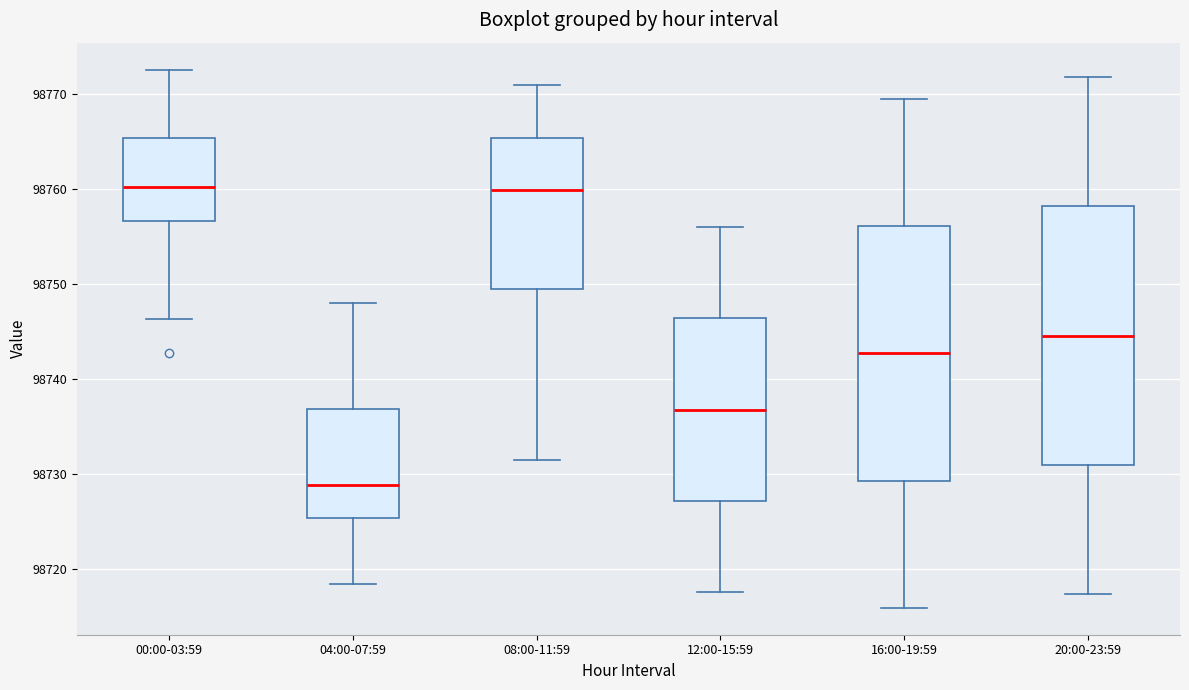

Reading left to right, read every box against the y-axis: the position of its median line, the range the box covers, and the ends of its whiskers. The values are not printed on the chart, so give them approximately, as read against the axis.

00:00-03:59: median 98760, box 98757 to 98765, whiskers 98746 to 98773
04:00-07:59: median 98729, box 98725 to 98737, whiskers 98718 to 98748
08:00-11:59: median 98760, box 98749 to 98765, whiskers 98731 to 98771
12:00-15:59: median 98737, box 98727 to 98746, whiskers 98718 to 98756
16:00-19:59: median 98743, box 98729 to 98756, whiskers 98716 to 98769
20:00-23:59: median 98745, box 98731 to 98758, whiskers 98717 to 98772